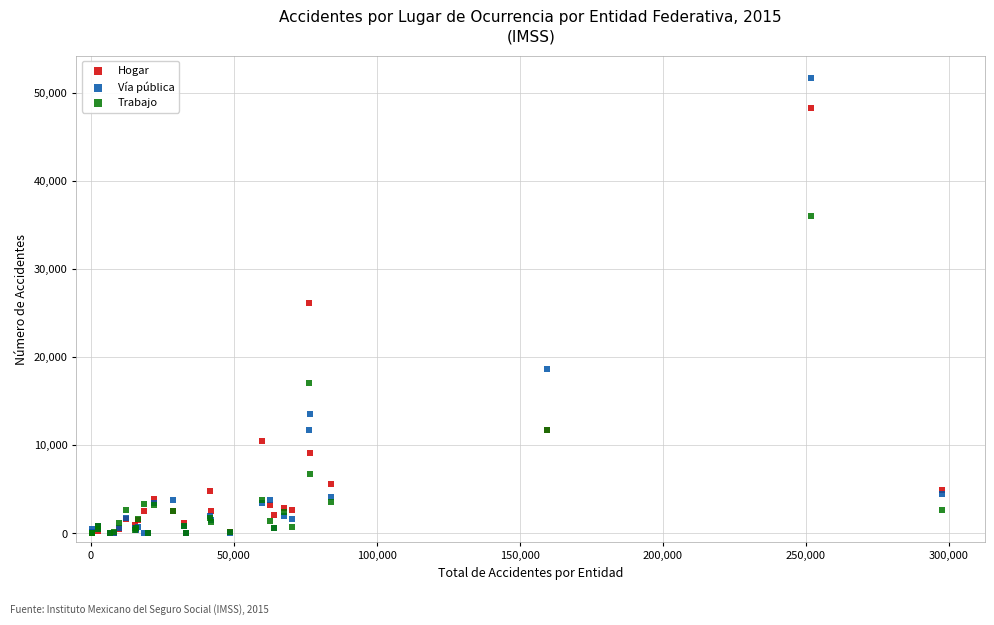

In the Hogar series, what Y value is closest to 24141?

26188